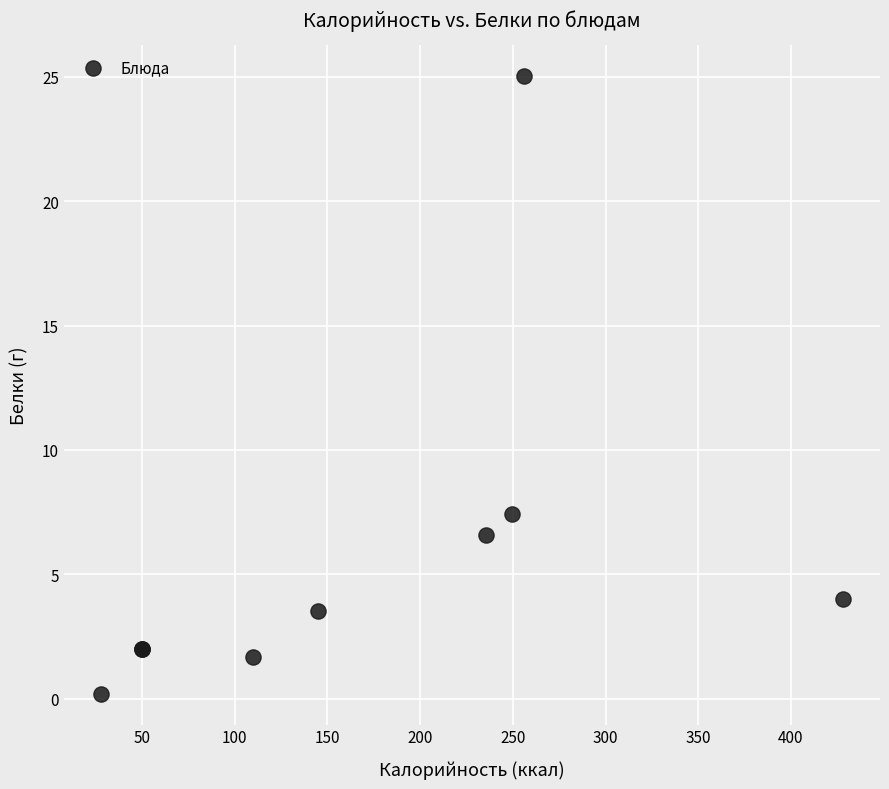

What Y value in the scatter plot is closest to 12?

7.4